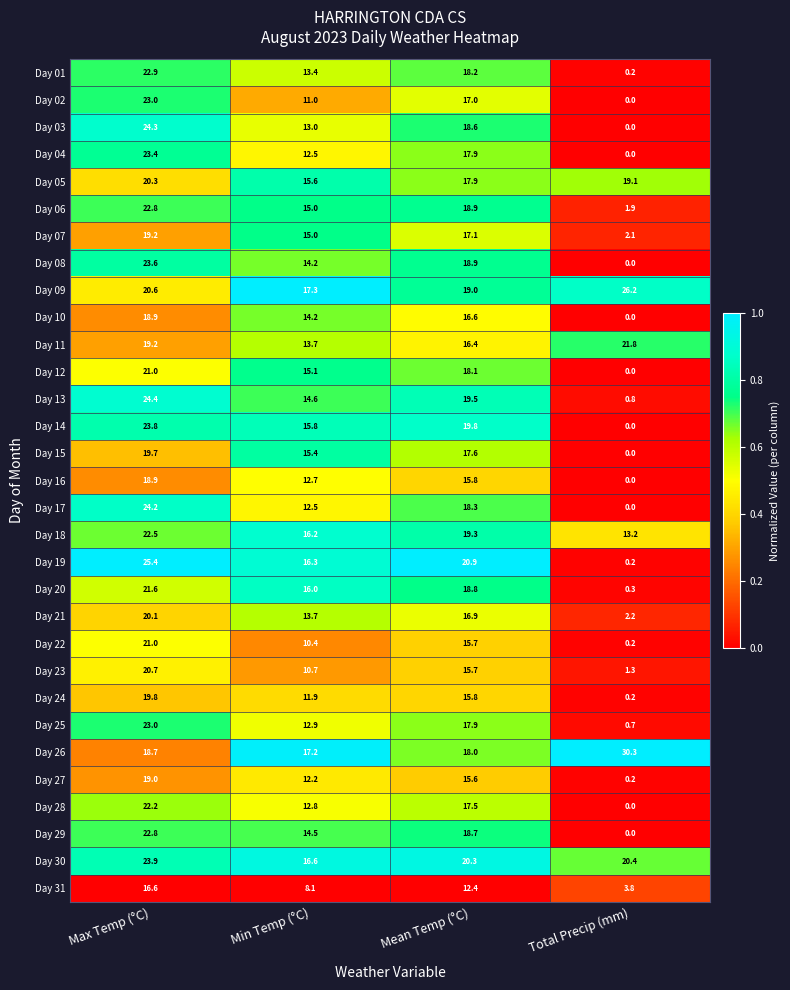

Which series changed the most between Max Temp (°C) and Min Temp (°C)?

Day 02